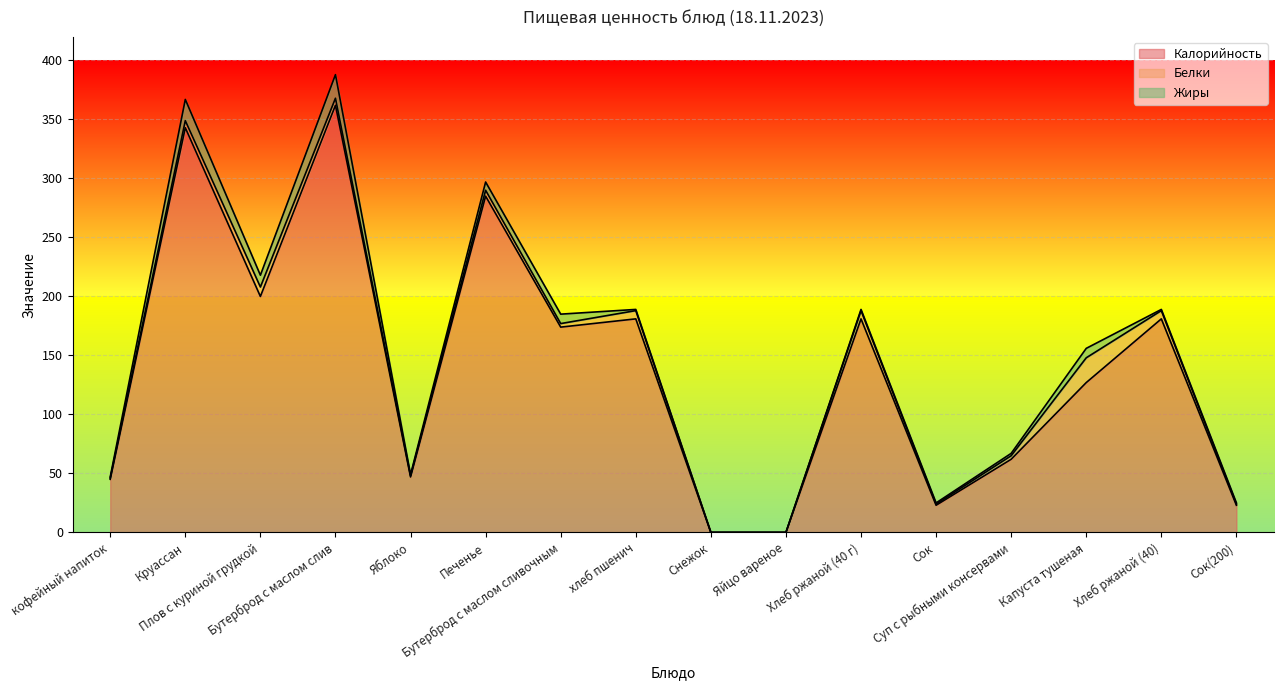

Which label corresponds to the largest value in the chart?

Бутерброд с маслом слив